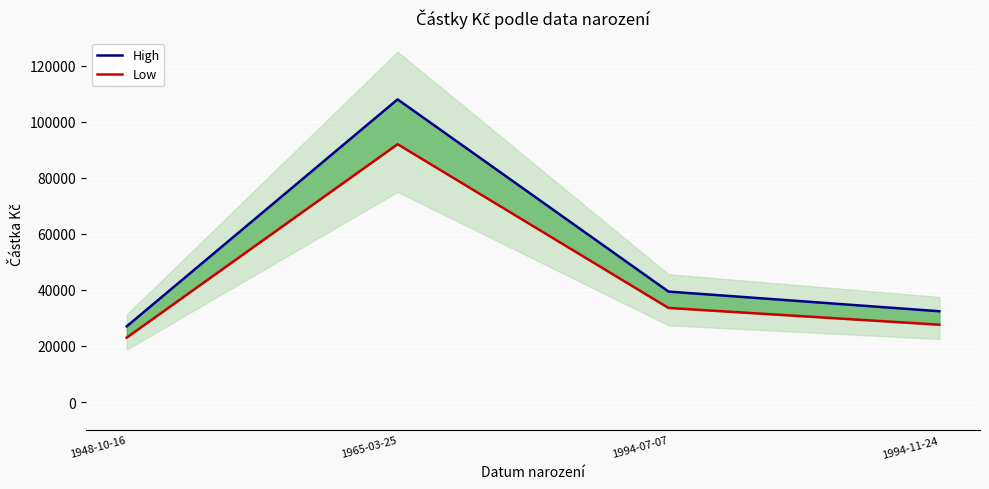

What is the difference between the maximum and minimum values in the Low series?

69000.0